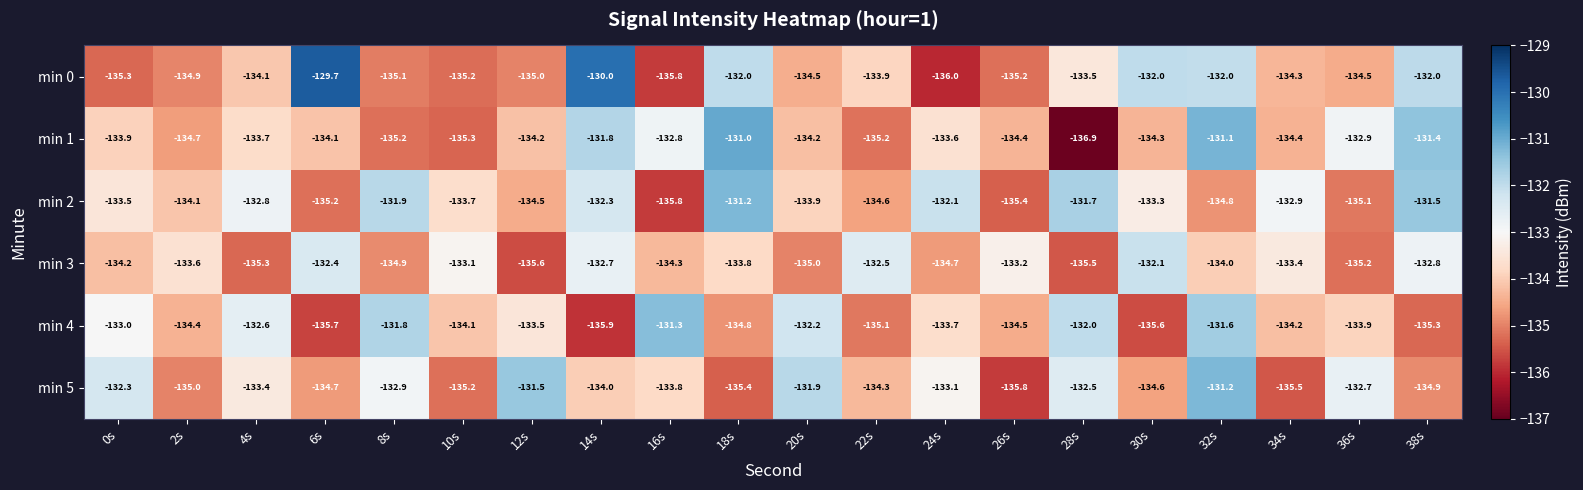

Where is min 1 nearest to the value -133?

36s